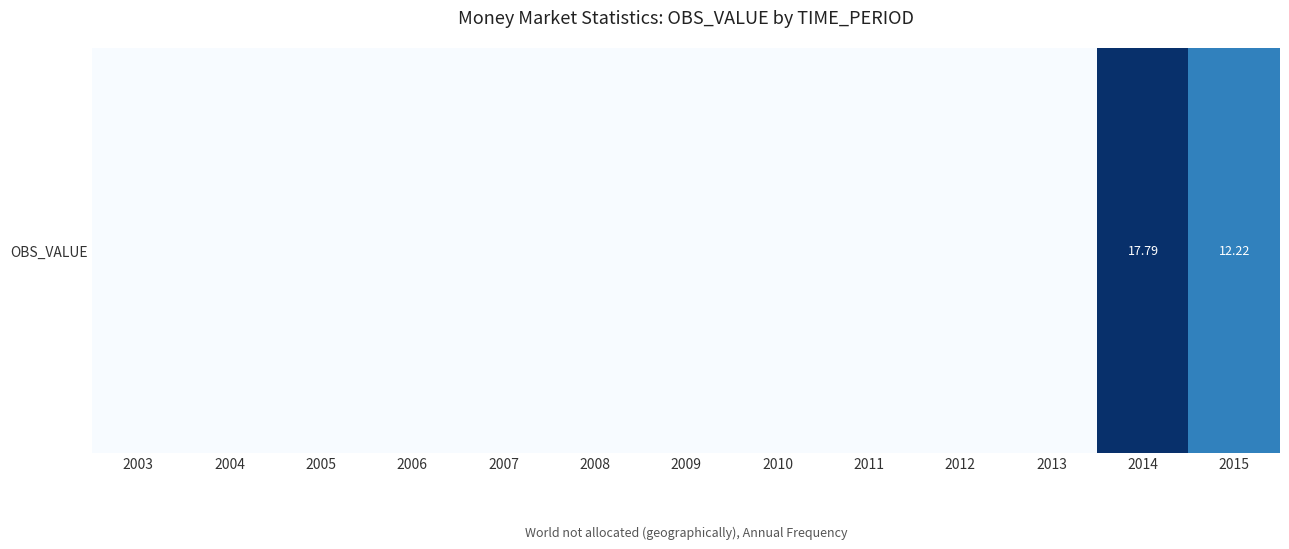

What is the difference between the values at 2004 and 2014?

17.8